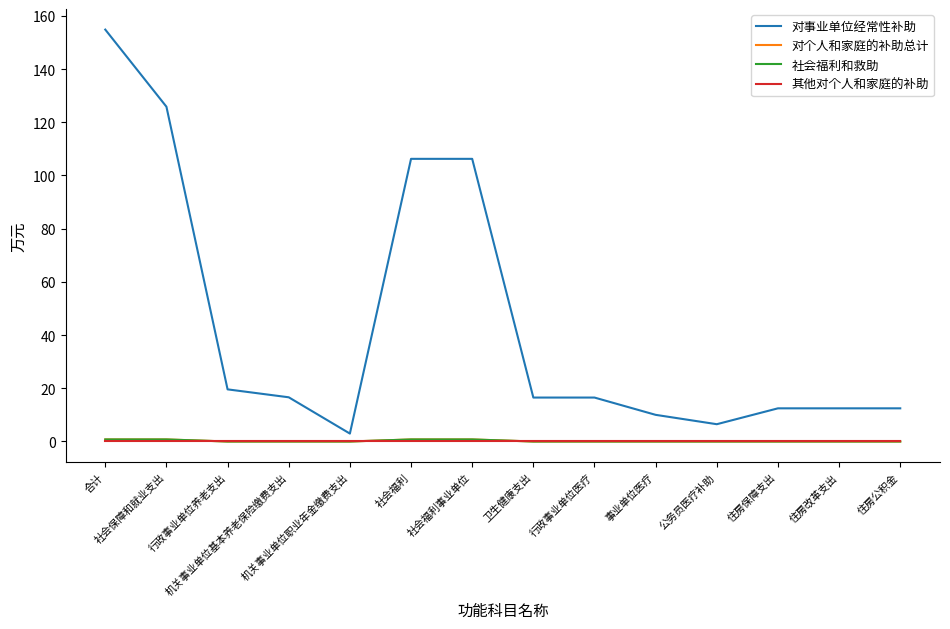

Is this an area chart (filled region under the line)?

No